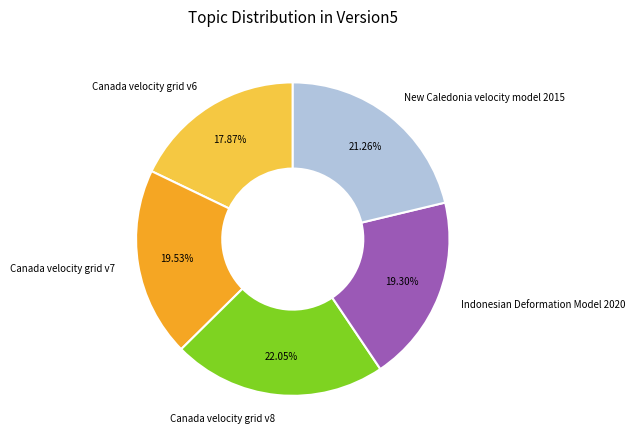

What percentage do Canada velocity grid v6 and New Caledonia velocity model 2015 together represent?

39.1%